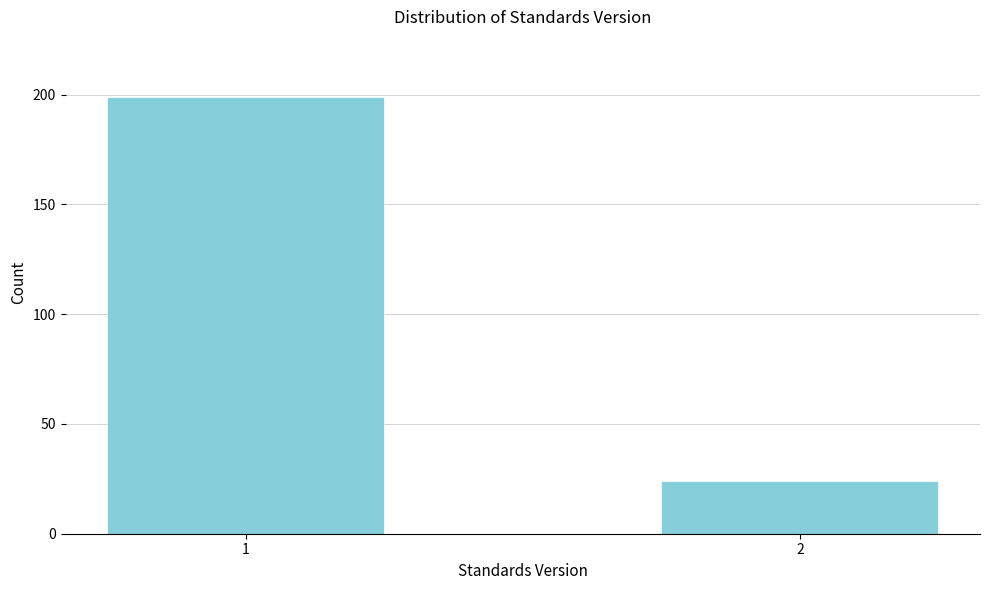

Reading left to right, extract all data points from this chart.

1=199	2=24